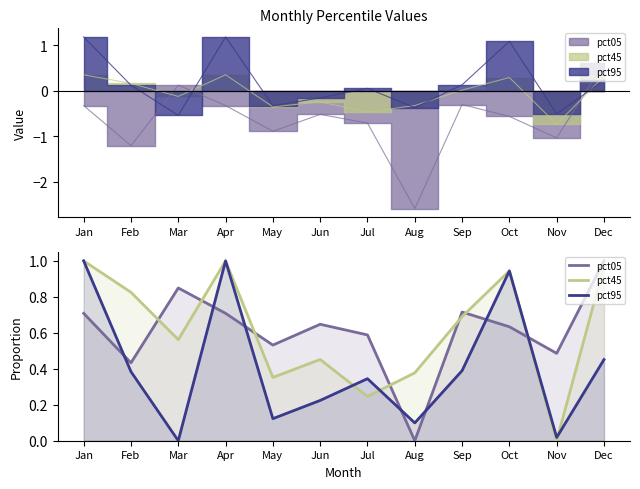

In pct95, how many points are higher than both neighbors (excluding endpoints)?

3